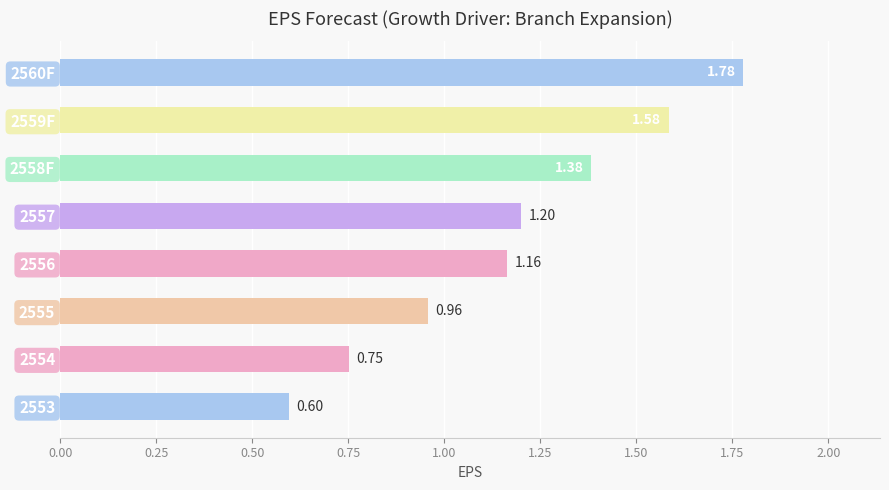

How many bars are there in total?

8